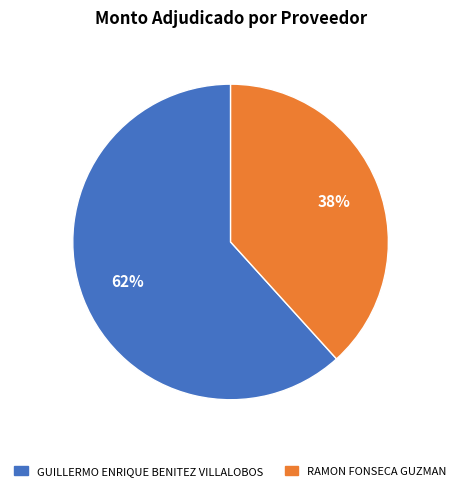

Approximately how many times larger is the value at RAMON FONSECA GUZMAN compared to GUILLERMO ENRIQUE BENITEZ VILLALOBOS?

0.6